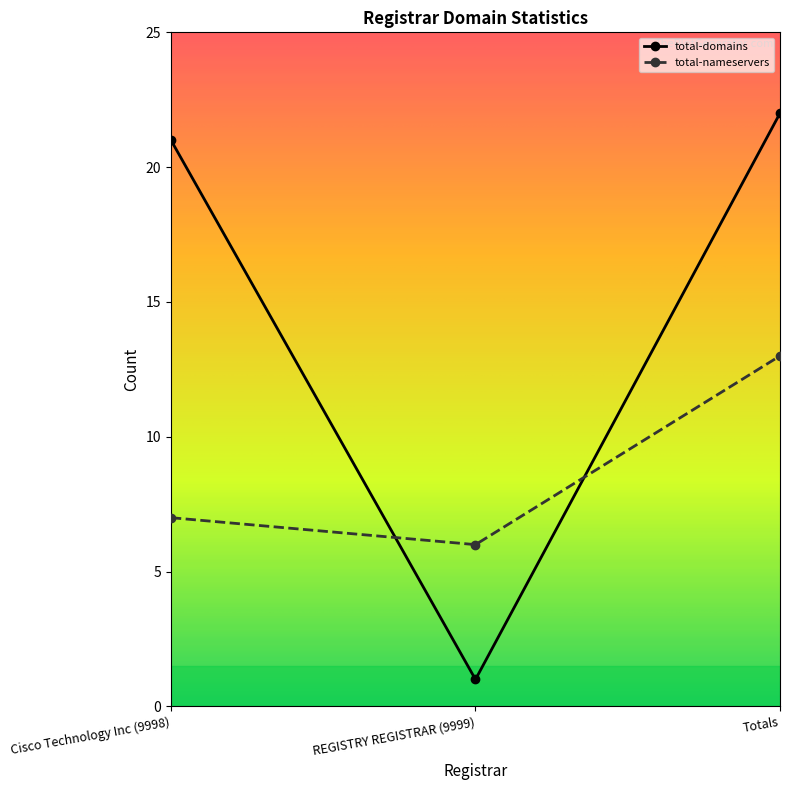

List the labels in order of total-domains value, smallest first.

REGISTRY REGISTRAR (9999), Cisco Technology Inc (9998), Totals